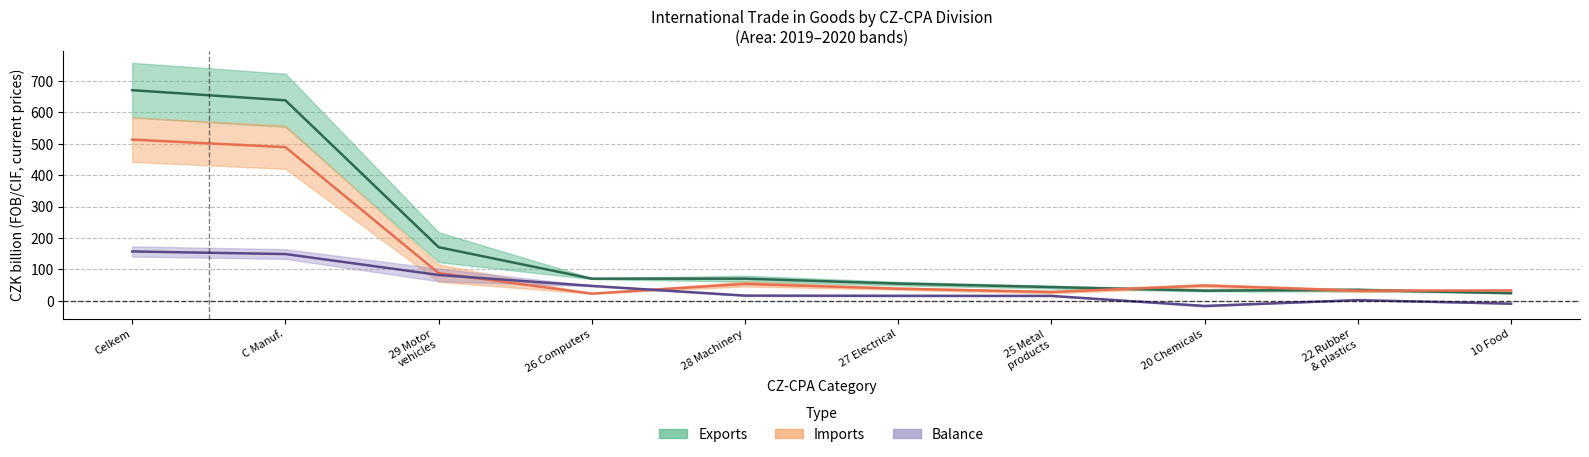

Where does the Balance midline series first go above 16?

Celkem